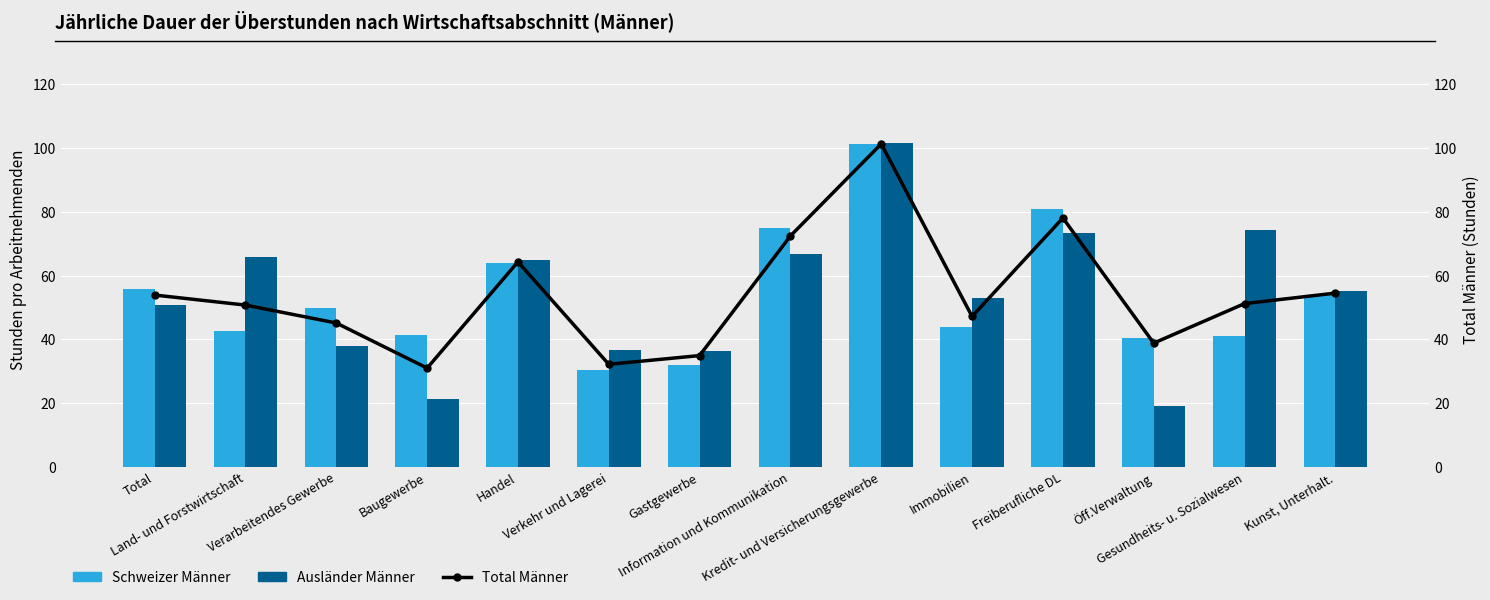

How many data points in Ausländer Männer are above 55?

7